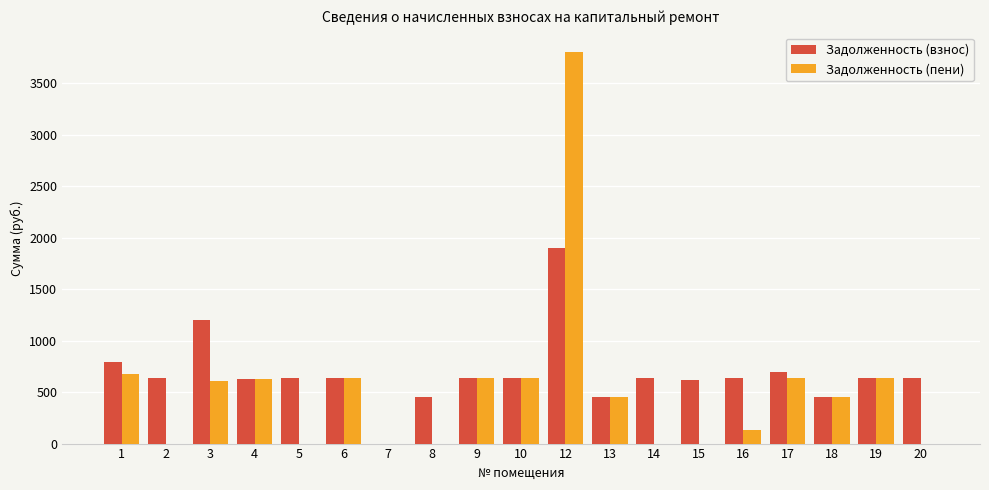

What is the total value across all series at 3?

1812.5